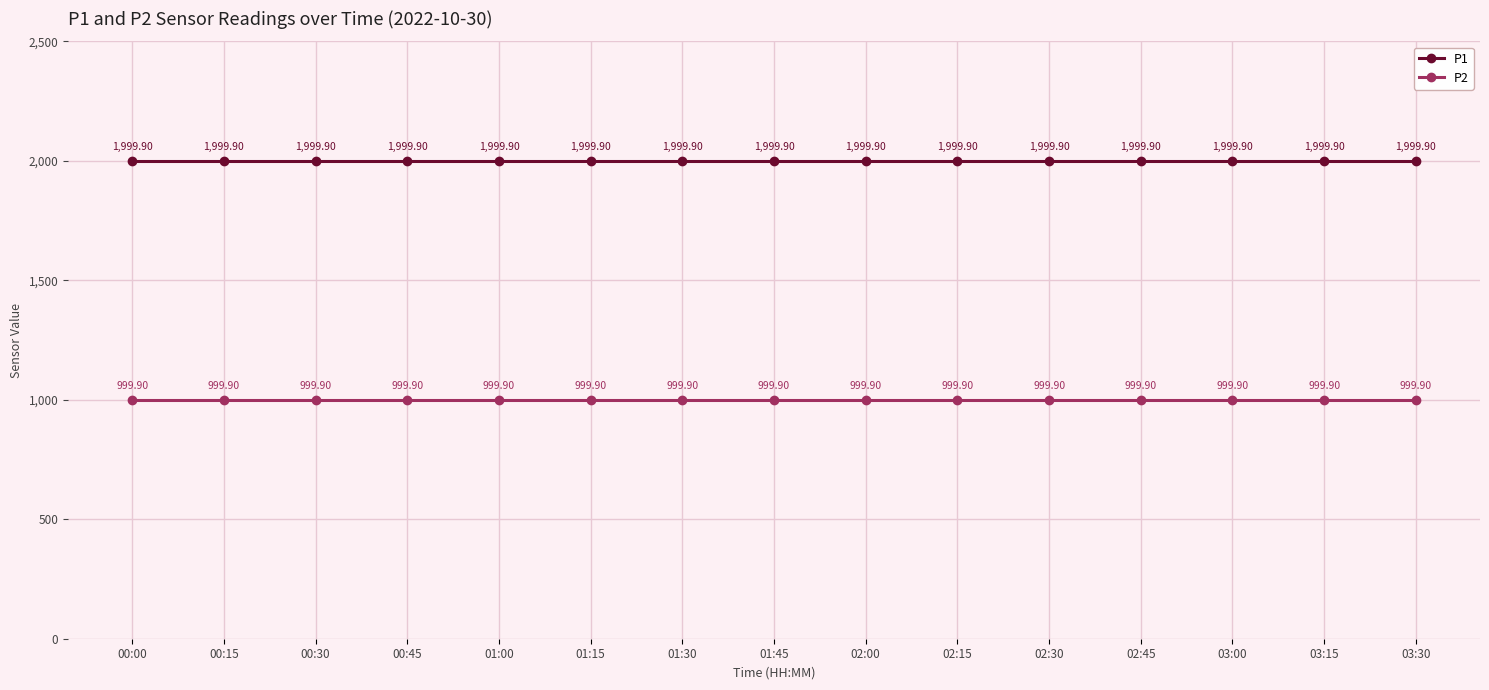

Reading left to right, list all the values displayed in this chart.

P1: 1999.9	1999.9	1999.9	1999.9	1999.9	1999.9	1999.9	1999.9	1999.9	1999.9	1999.9	1999.9	1999.9	1999.9	1999.9
P2: 999.9	999.9	999.9	999.9	999.9	999.9	999.9	999.9	999.9	999.9	999.9	999.9	999.9	999.9	999.9